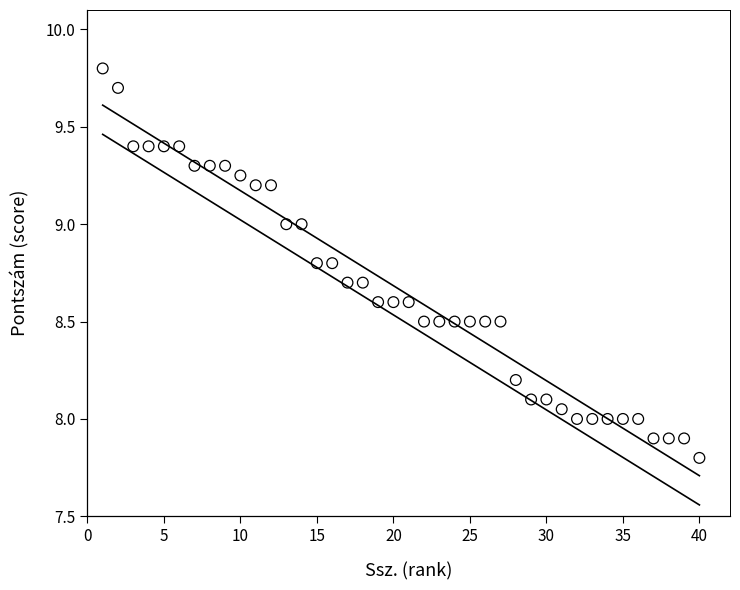

What is the range of X values (max minus min)?

39.0